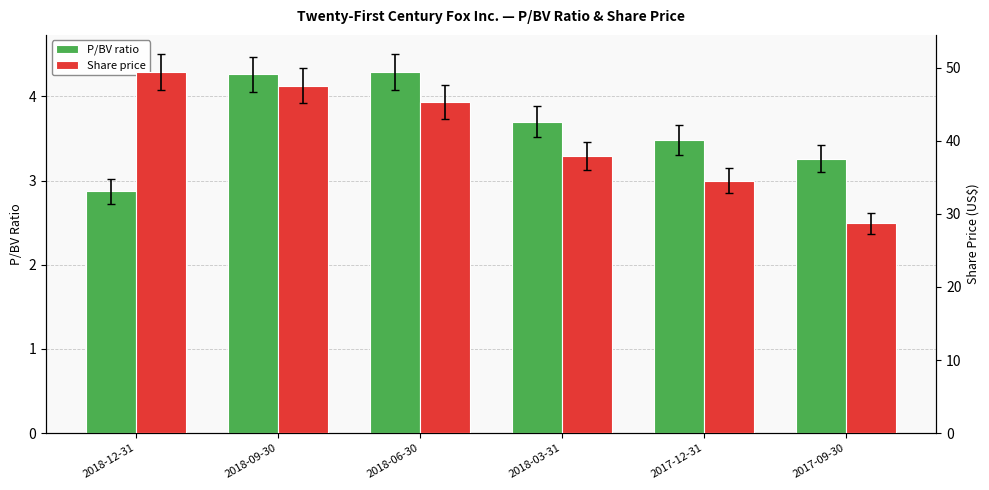

What is the value of the P/BV ratio bar at the 2nd from the left?

4.3